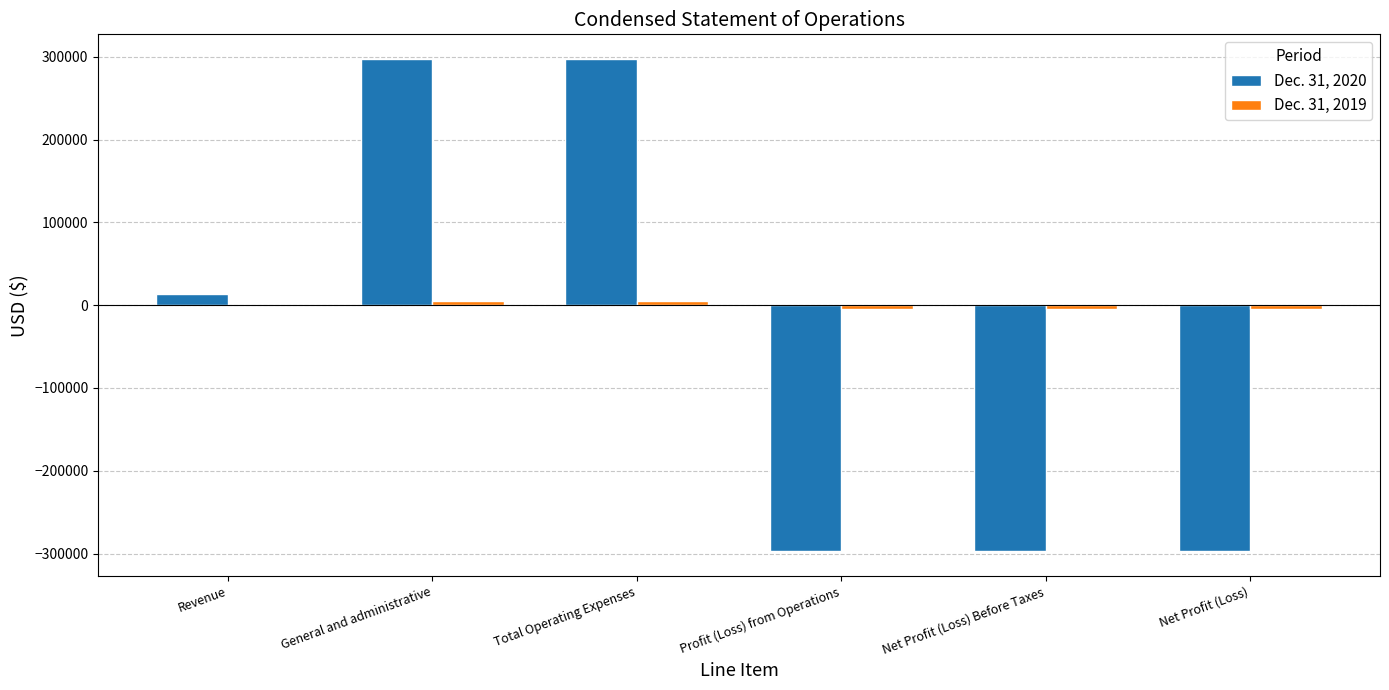

Is it true that Dec. 31, 2020 equals 297519 at General and administrative?

True